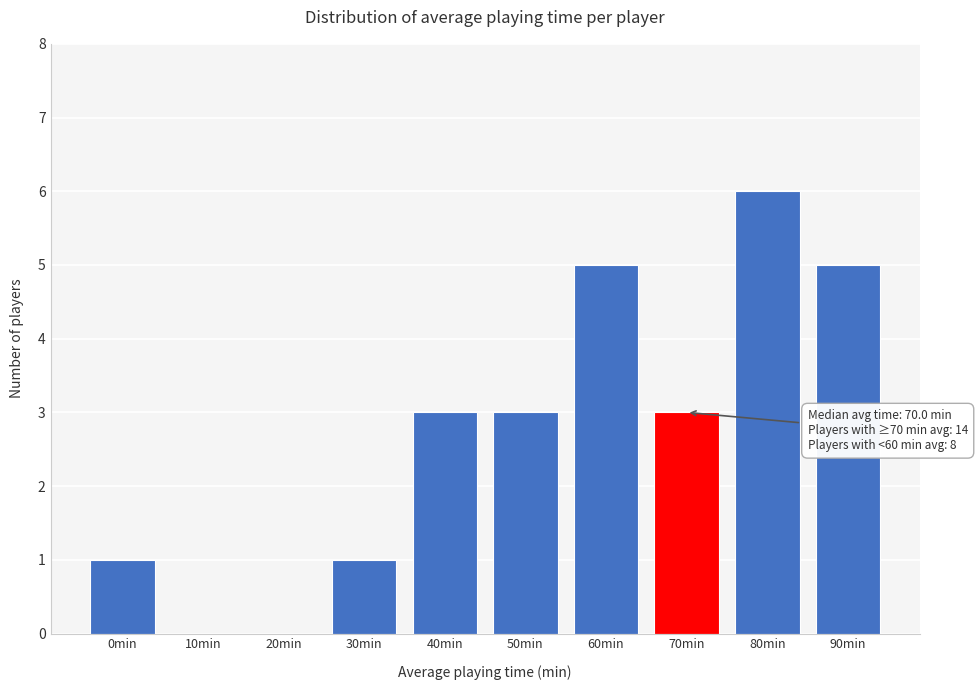

Reading left to right, what are all the values shown in this chart?

0min=1	10min=0	20min=0	30min=1	40min=3	50min=3	60min=5	70min=3	80min=6	90min=5